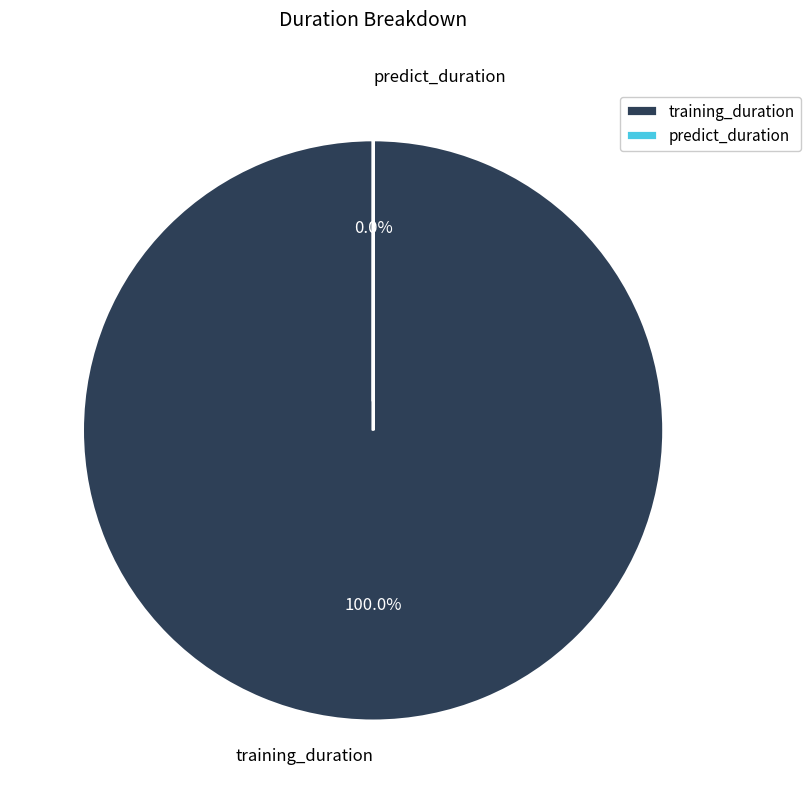

Which slice is the largest?

training_duration